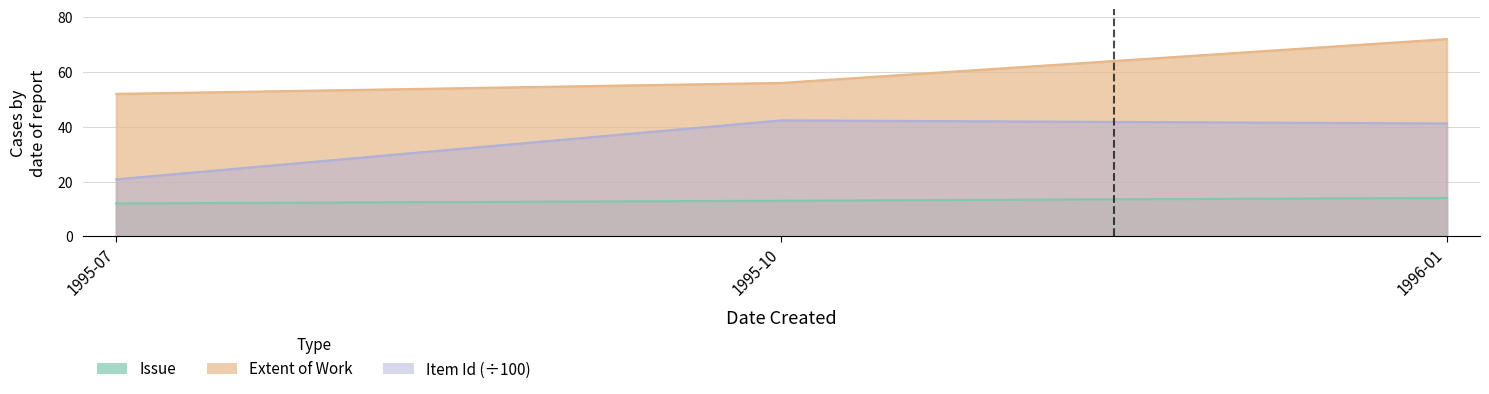

List the series in order of their peak value, lowest first.

Issue, Item Id, Extent of Work